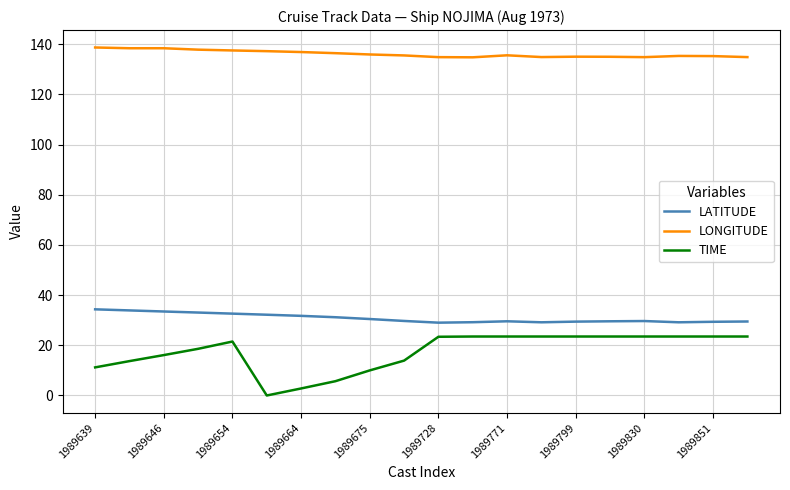

Which series has the largest range (max minus min)?

TIME